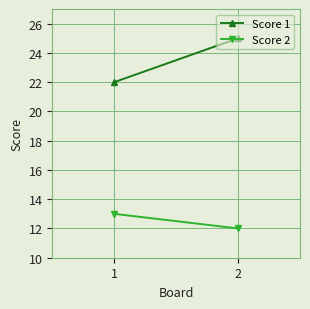

What is the sum of all Score 1 values?

47